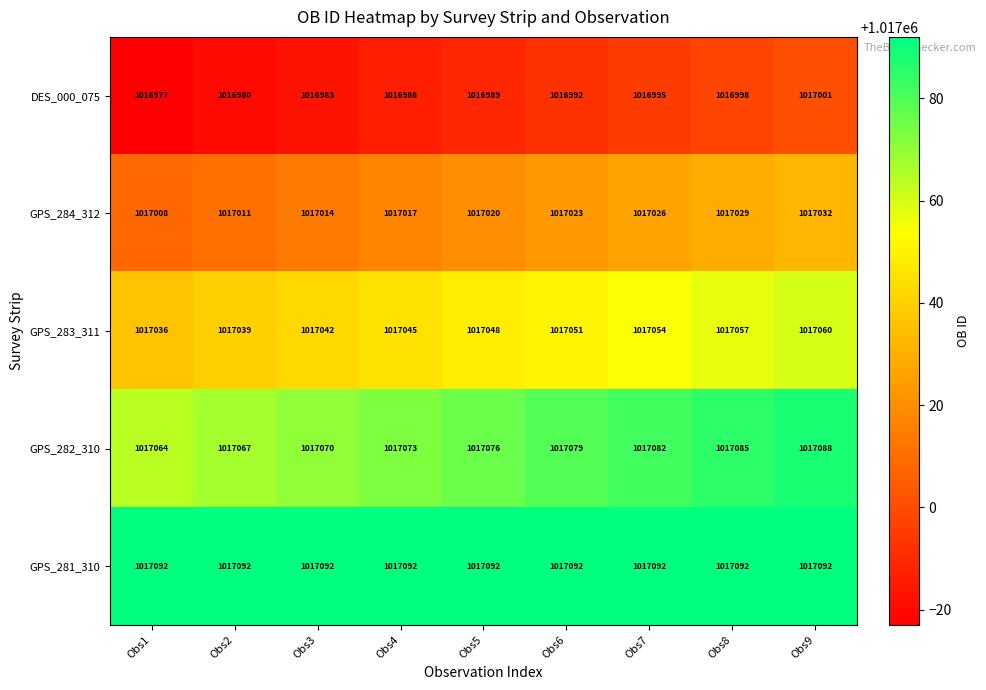

What is the total value across all series at Obs8?

5085261